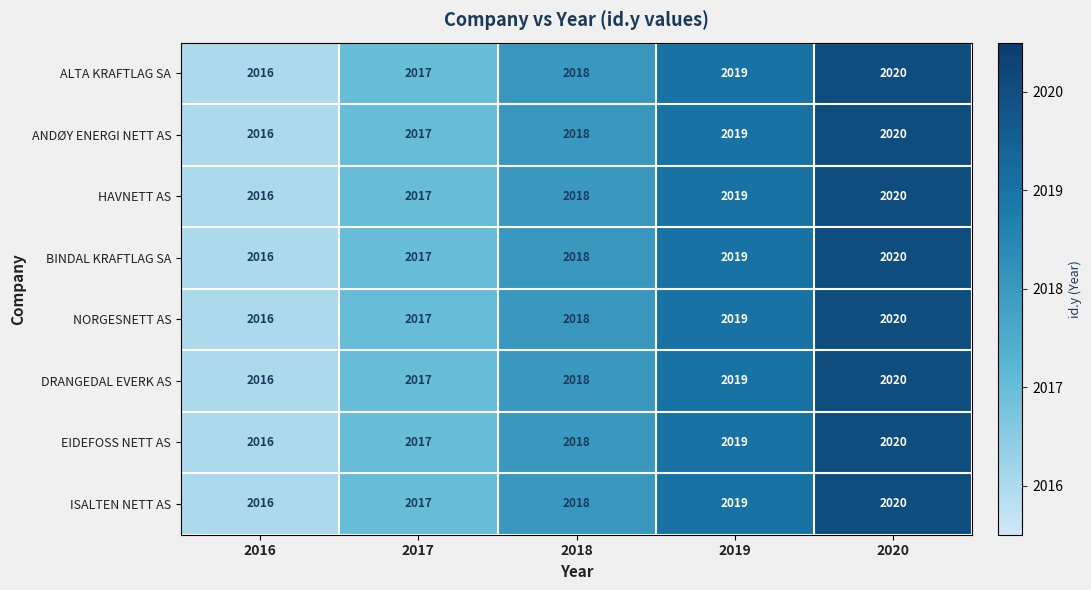

Is the value of DRANGEDAL EVERK AS at 2017 greater than the value of ALTA KRAFTLAG SA at 2020?

No